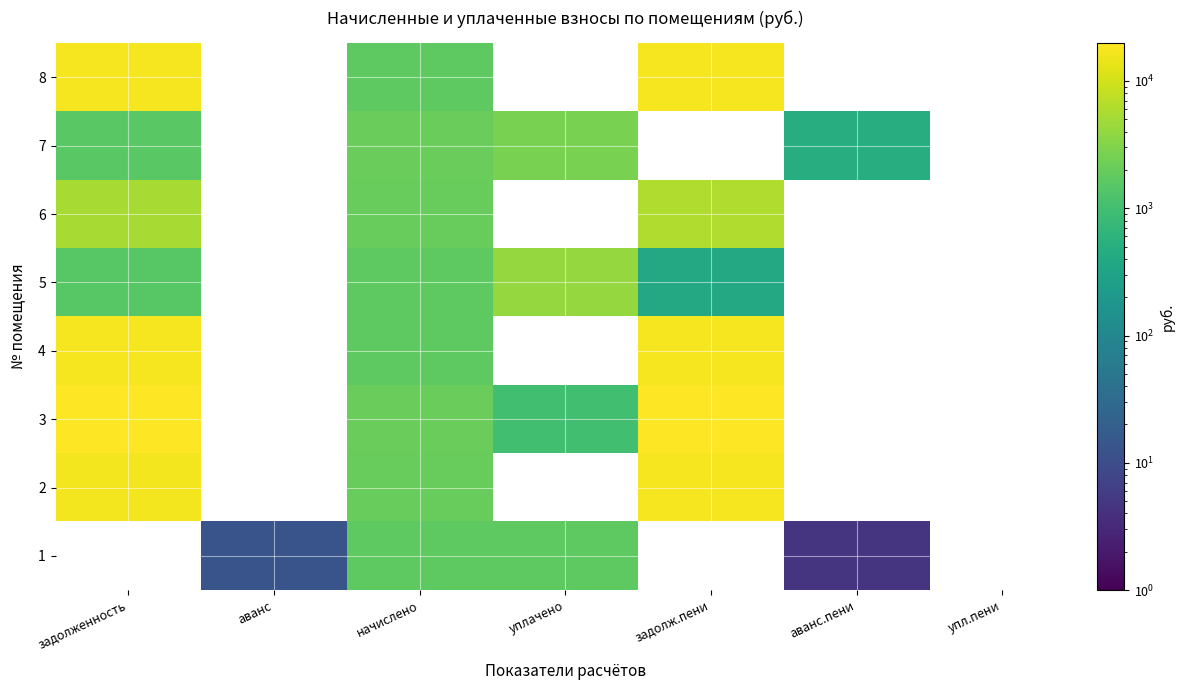

How many distinct data groups are displayed?

8